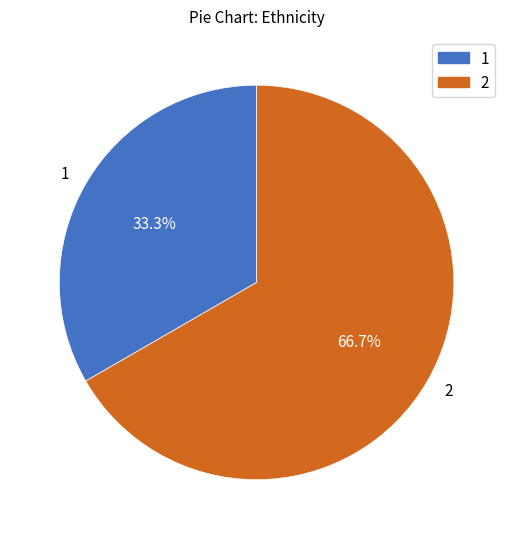

How many slices are in this pie chart?

2